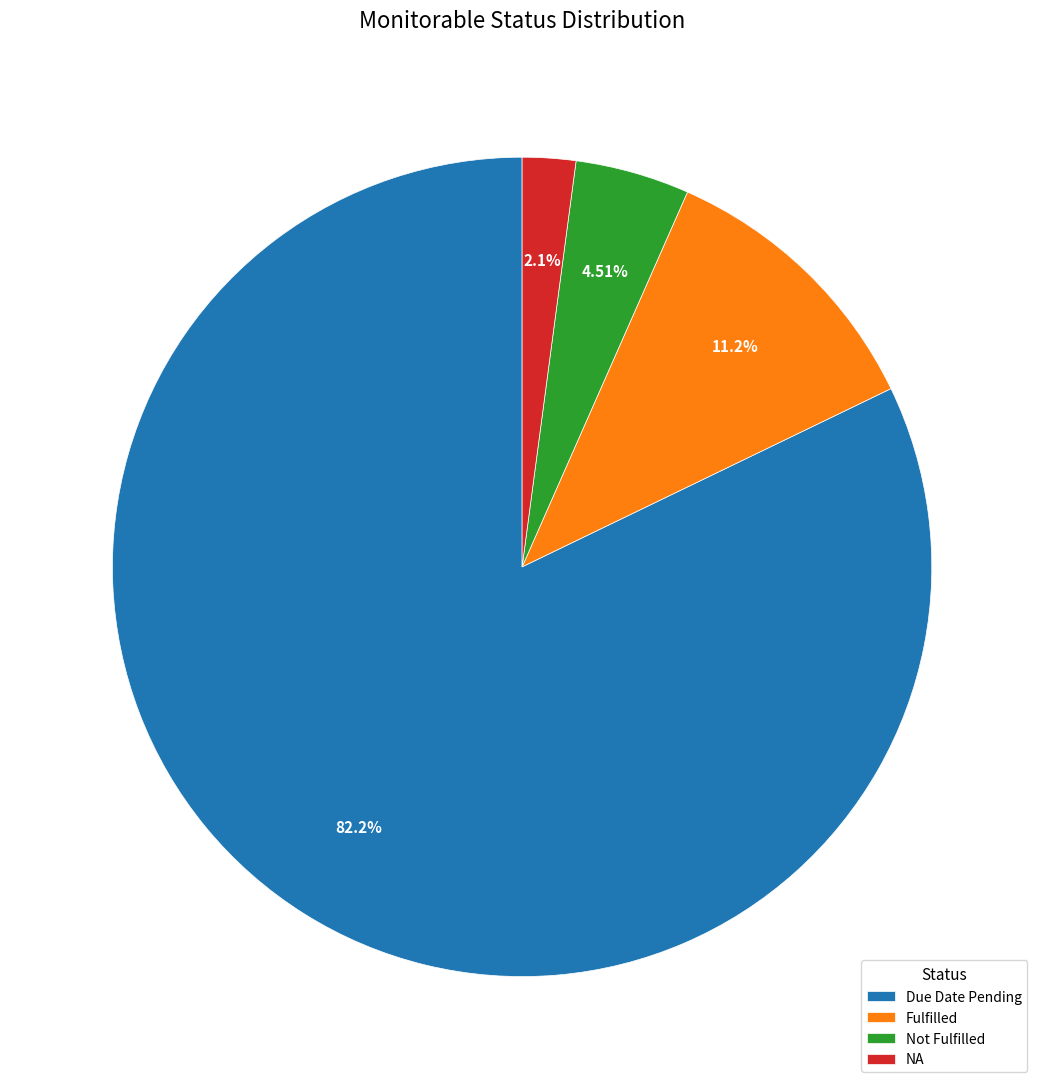

How many segments does this pie chart have?

4